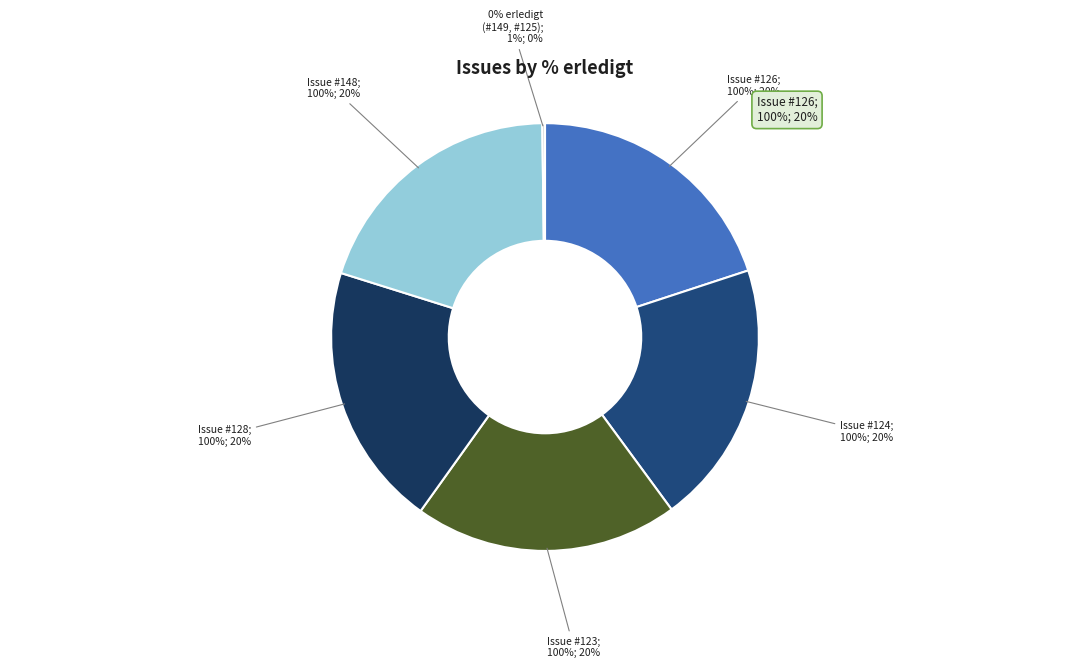

What portion of the pie excludes 126?

80.0%